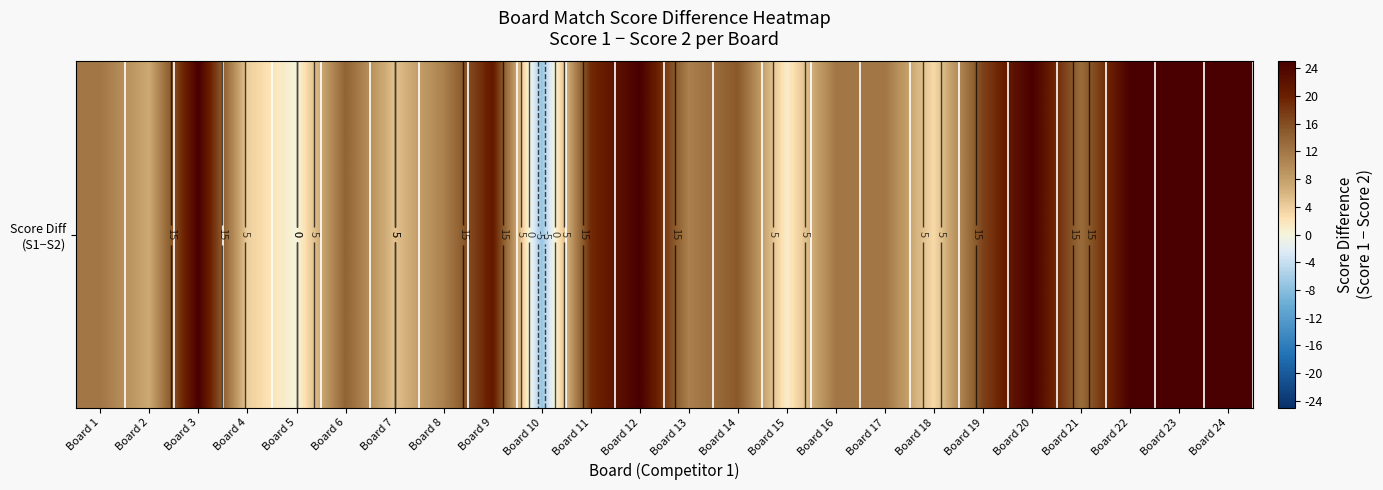

What is the difference between the maximum and second lowest values?

25